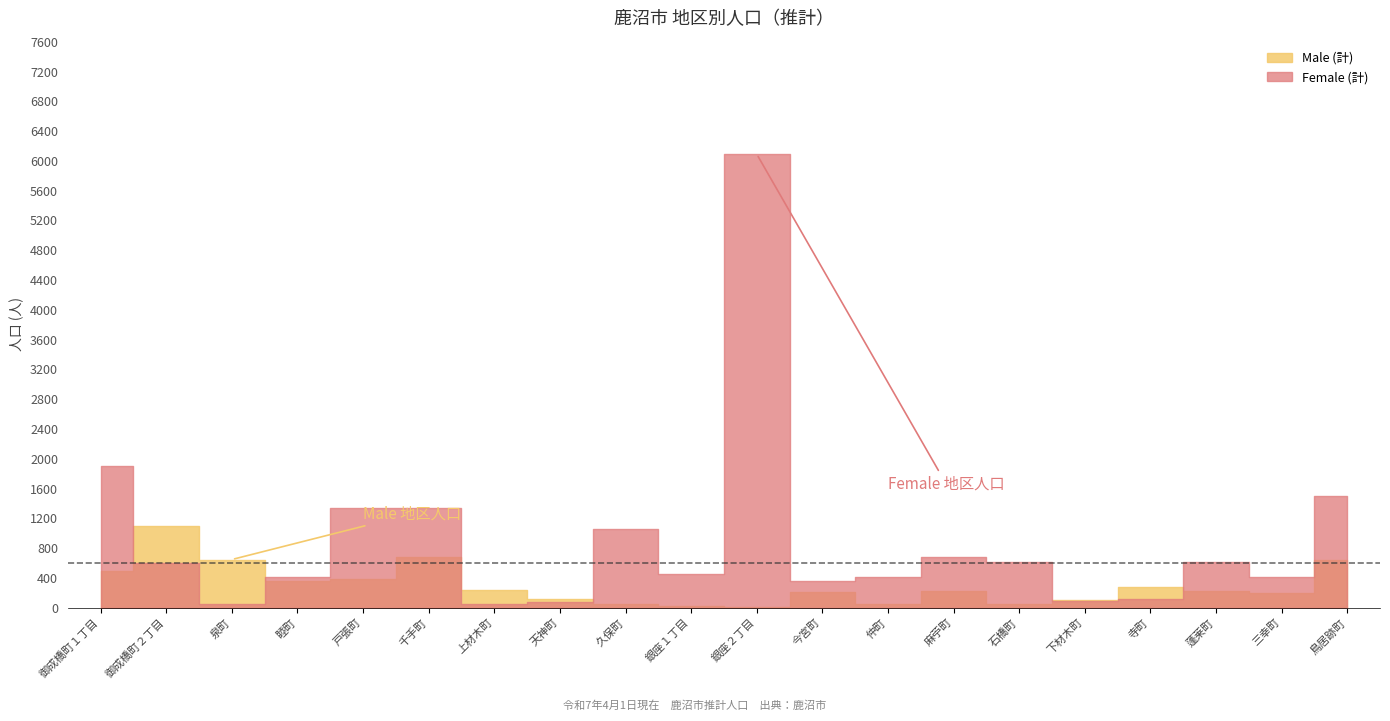

What is the difference between the maximum and minimum values in the Male (計) series?

1094